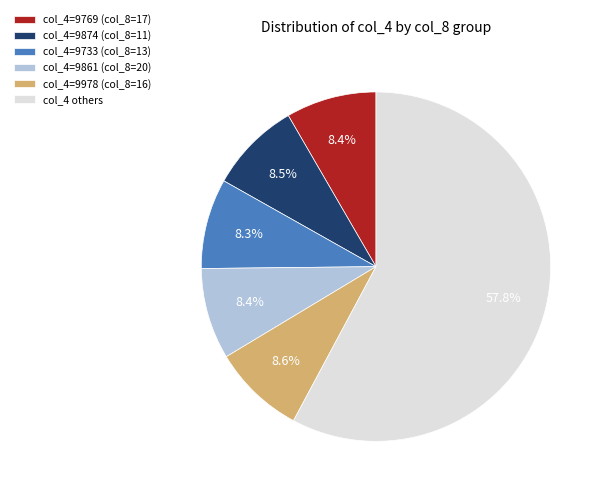

Which slice represents more than half of the pie?

col_4 others